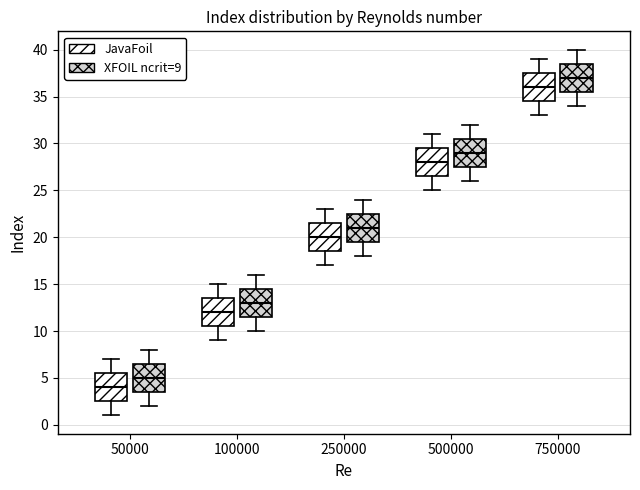

Where does the upper whisker of the box for 750000 (XFOIL ncrit=9) end on the y-axis? The values are not printed on the chart, so give them approximately, as read against the axis.

40.0